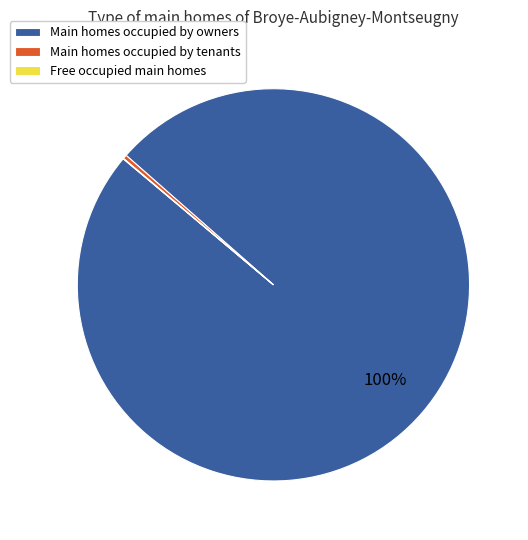

Does any single category account for the majority?

Yes